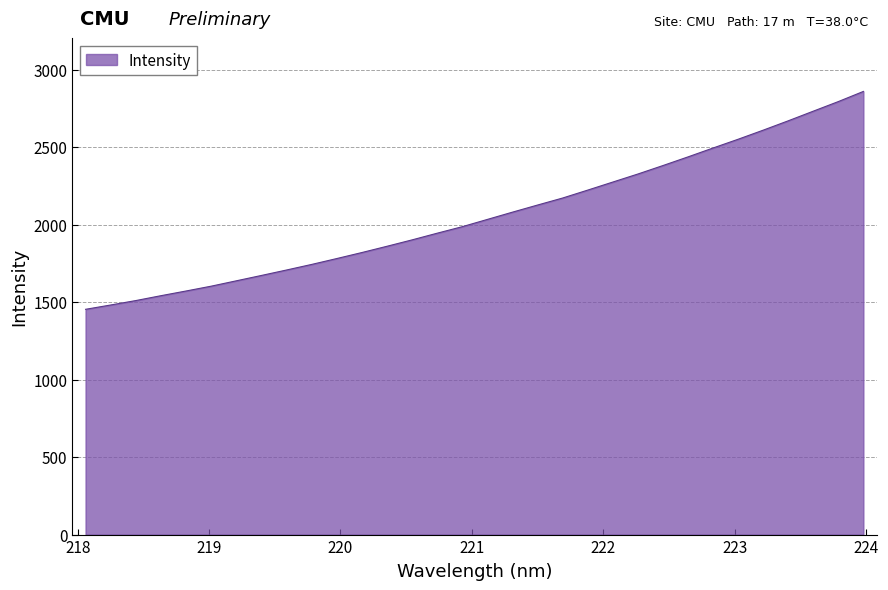

Count the number of values greater than 2033.

16